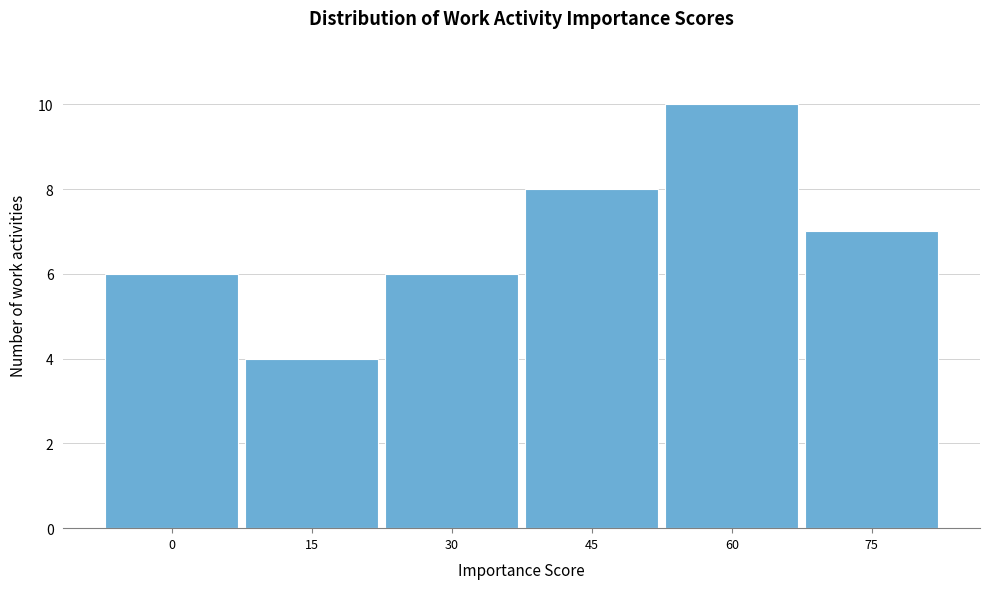

Reading left to right, transcribe all the data shown in this chart.

6	4	6	8	10	7